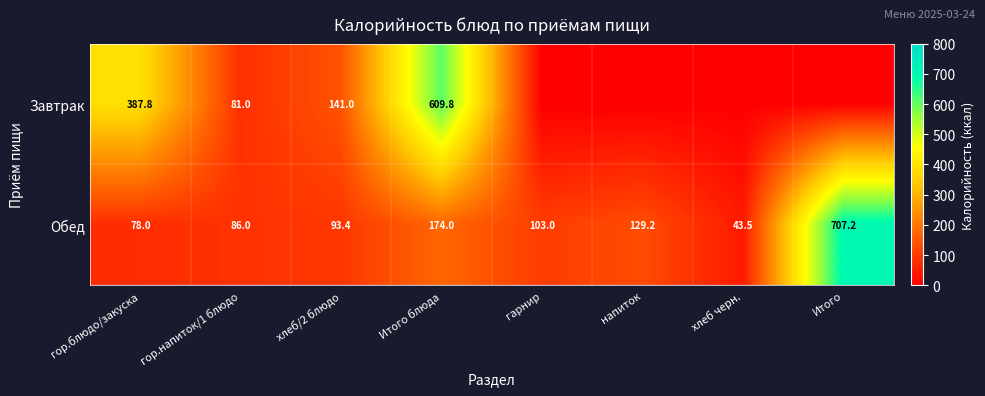

How many categories are shown in the chart?

8